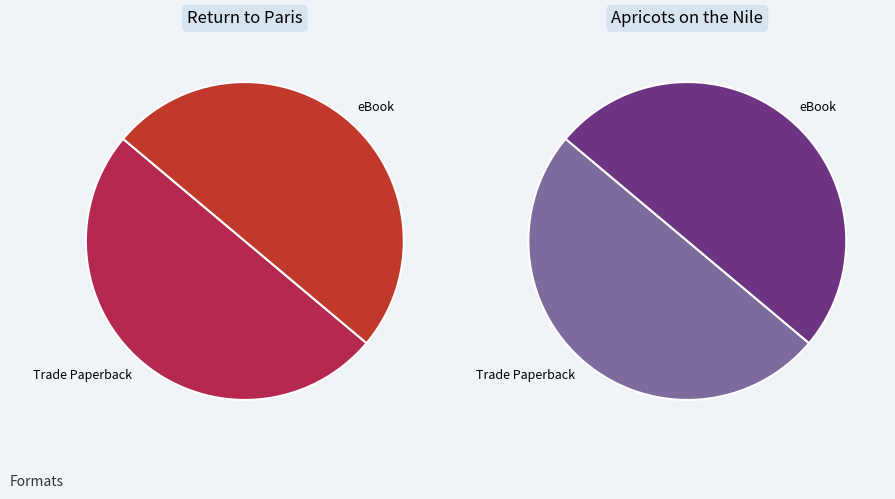

Is Trade Paperback the majority of the pie?

No